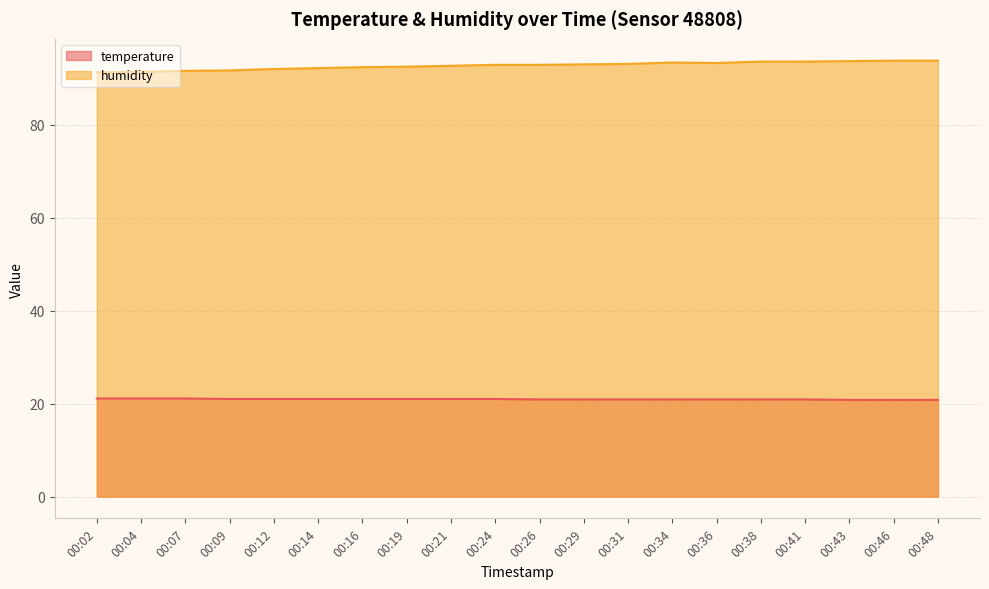

What is the maximum value shown in the chart?

93.8